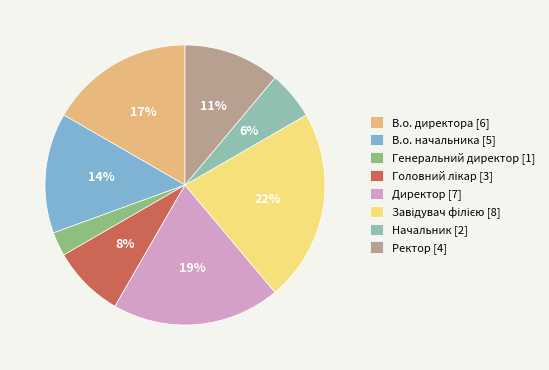

Between Генеральний директор [1] and В.о. начальника [5], which is larger?

В.о. начальника [5]